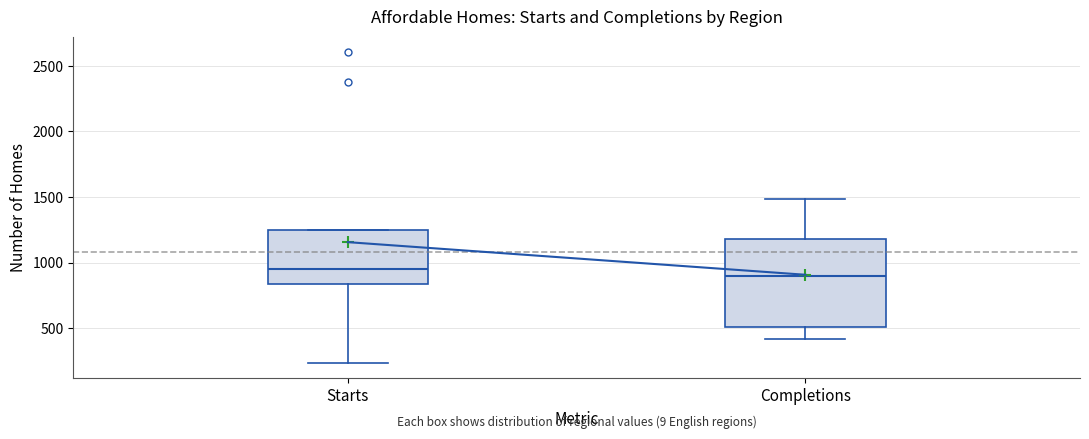

Which box has the highest median line?

Starts